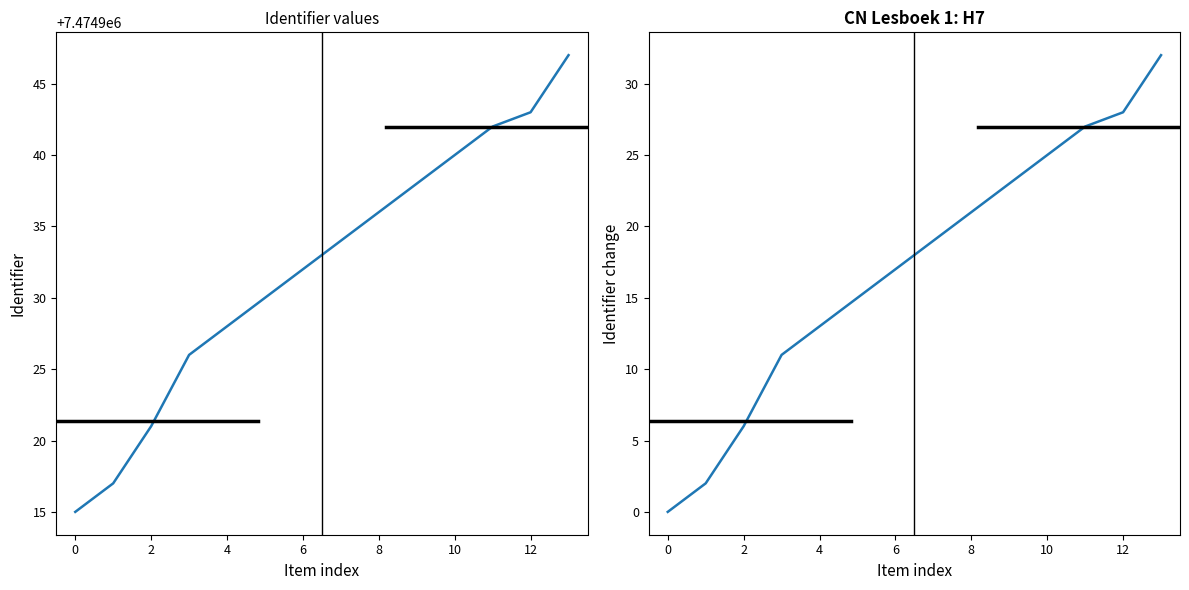

How many lines are shown in the chart?

1